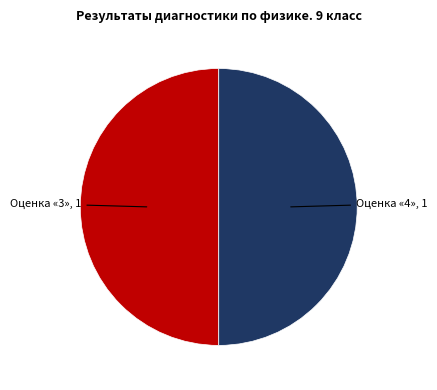

How many slices are in this pie chart?

2